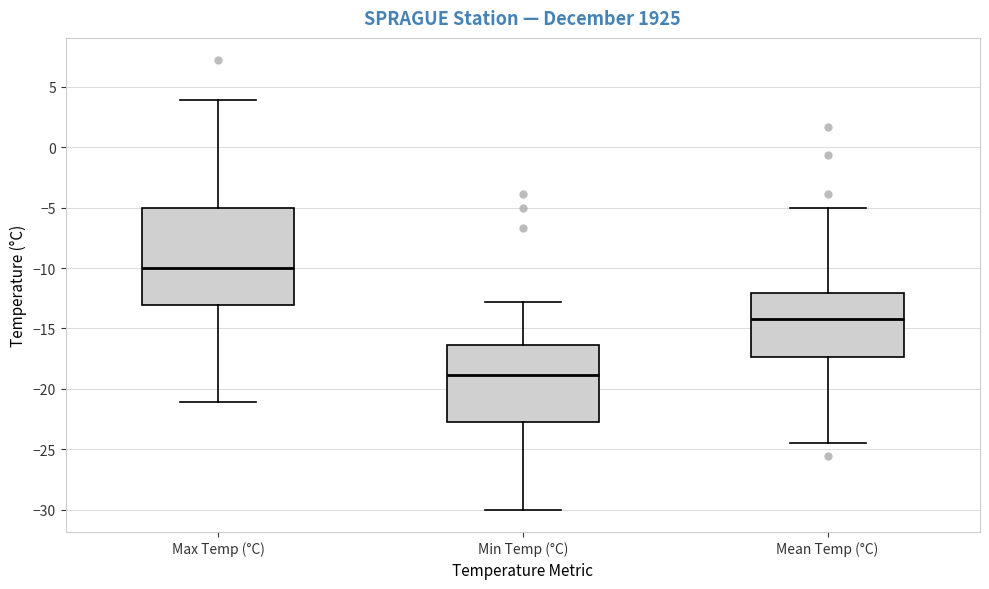

Where does the lower whisker of the box for Mean Temp (°C) end on the y-axis? The values are not printed on the chart, so give them approximately, as read against the axis.

-24.5